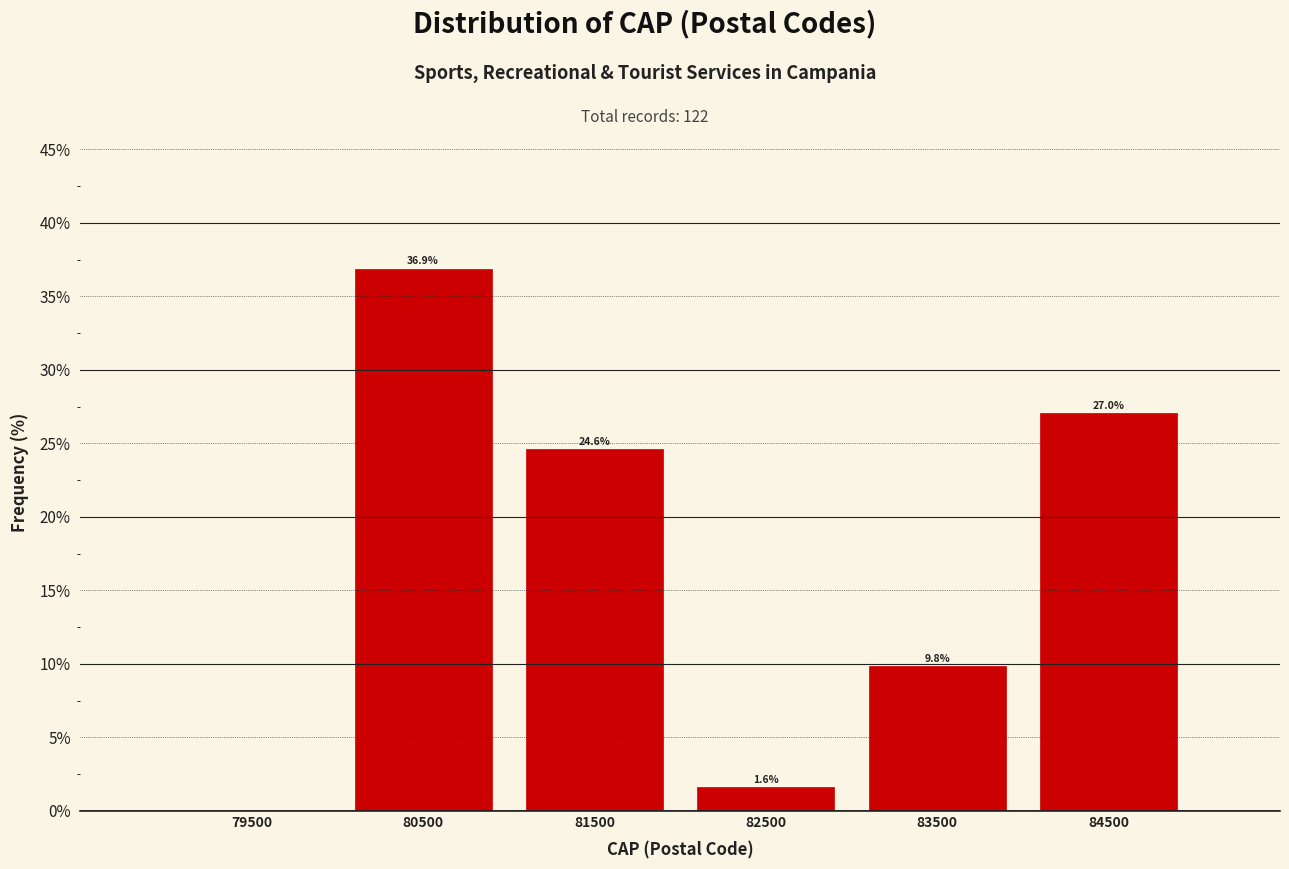

Over which range of the x-axis is the bar tallest?

80000 to 81000